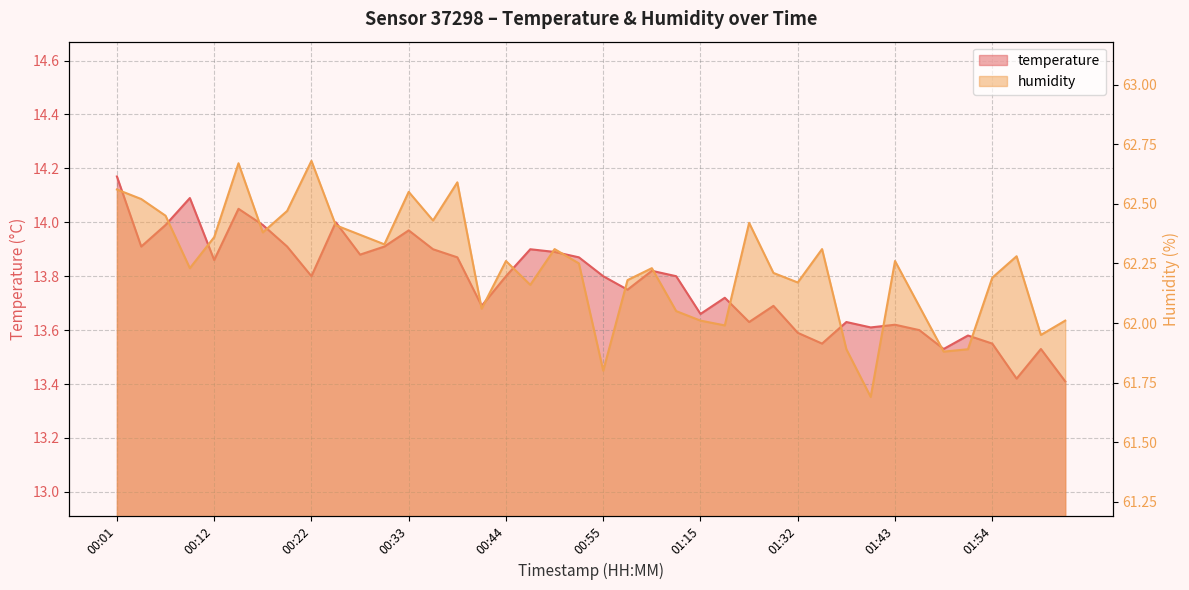

Reading left to right, transcribe all the data shown in this chart.

temperature: 00:01=14.2	00:04=13.9	00:06=14.0	00:09=14.1	00:12=13.9	00:14=14.1	00:17=14.0	00:20=13.9	00:22=13.8	00:25=14.0	00:28=13.9	00:30=13.9	00:33=14.0	00:36=13.9	00:38=13.9	00:41=13.7	00:44=13.8	00:47=13.9	00:49=13.9	00:52=13.9	00:55=13.8	00:57=13.8	01:00=13.8	01:03=13.8	01:15=13.7	01:18=13.7	01:21=13.6	01:29=13.7	01:32=13.6	01:35=13.6	01:38=13.6	01:40=13.6	01:43=13.6	01:46=13.6	01:48=13.5	01:51=13.6	01:54=13.6	01:56=13.4	01:59=13.5	02:02=13.4
humidity: 00:01=62.6	00:04=62.5	00:06=62.5	00:09=62.2	00:12=62.4	00:14=62.7	00:17=62.4	00:20=62.5	00:22=62.7	00:25=62.4	00:28=62.4	00:30=62.3	00:33=62.5	00:36=62.4	00:38=62.6	00:41=62.1	00:44=62.3	00:47=62.2	00:49=62.3	00:52=62.2	00:55=61.8	00:57=62.2	01:00=62.2	01:03=62.0	01:15=62.0	01:18=62.0	01:21=62.4	01:29=62.2	01:32=62.2	01:35=62.3	01:38=61.9	01:40=61.7	01:43=62.3	01:46=62.1	01:48=61.9	01:51=61.9	01:54=62.2	01:56=62.3	01:59=62.0	02:02=62.0